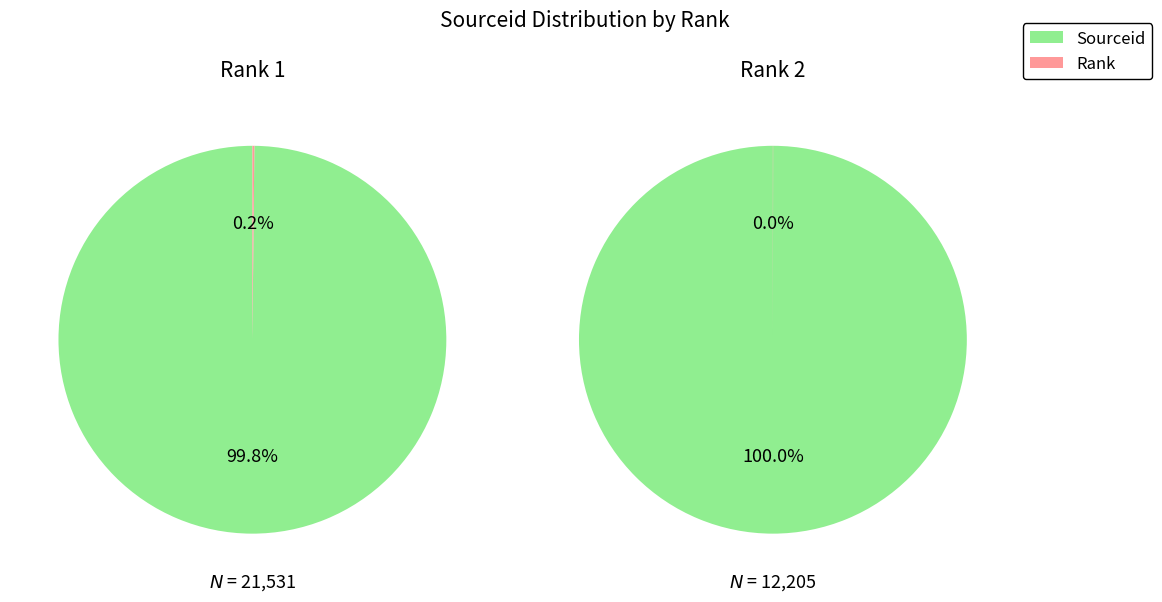

How many slices are in this pie chart?

2